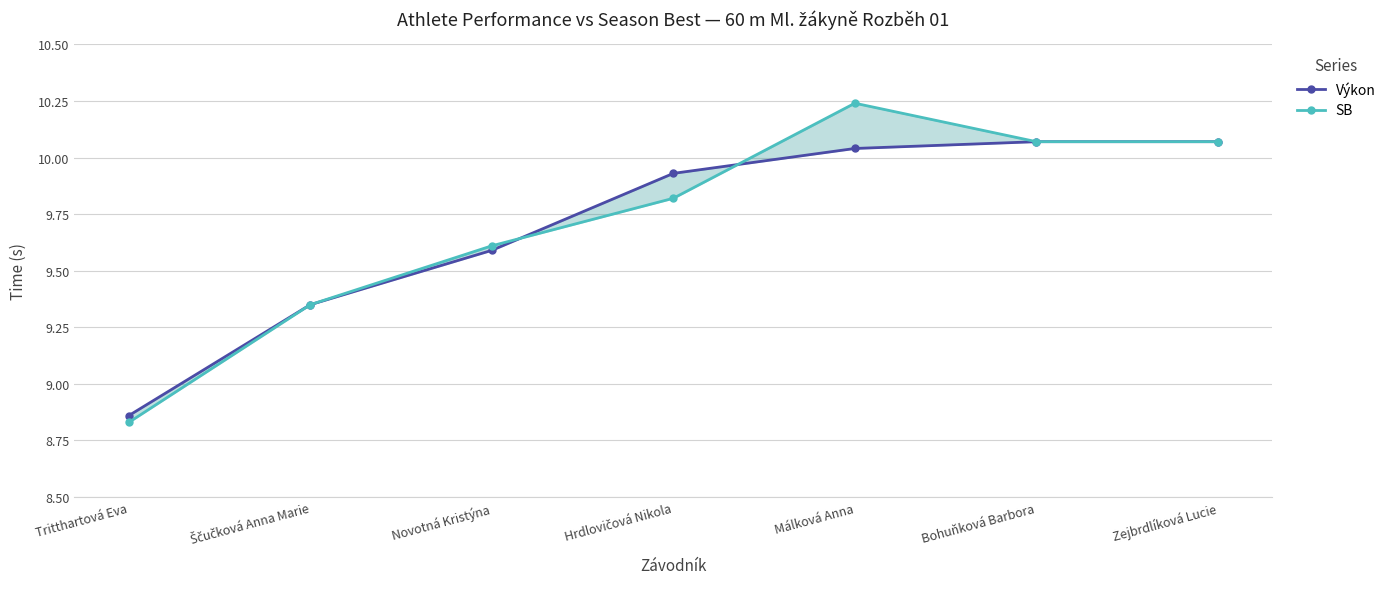

Reading right to left, what are all the values shown in this chart?

Výkon: Zejbrdlíková Lucie=10.1	Bohuňková Barbora=10.1	Málková Anna=10.0	Hrdlovičová Nikola=9.9	Novotná Kristýna=9.6	Ščučková Anna Marie=9.3	Tritthartová Eva=8.9
SB: Zejbrdlíková Lucie=10.1	Bohuňková Barbora=10.1	Málková Anna=10.2	Hrdlovičová Nikola=9.8	Novotná Kristýna=9.6	Ščučková Anna Marie=9.3	Tritthartová Eva=8.8